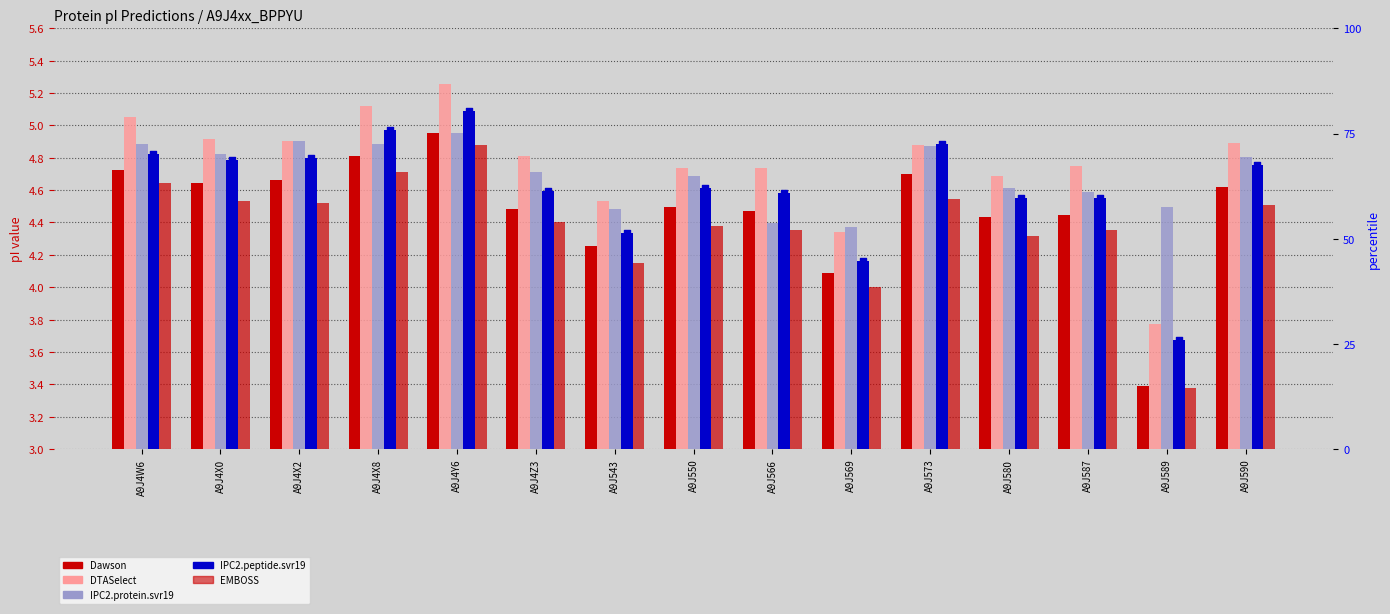

Is the value of IPC2.protein.svr19 at A9J4Y6 greater than the value of IPC2.peptide.svr19 at A9J573?

Yes